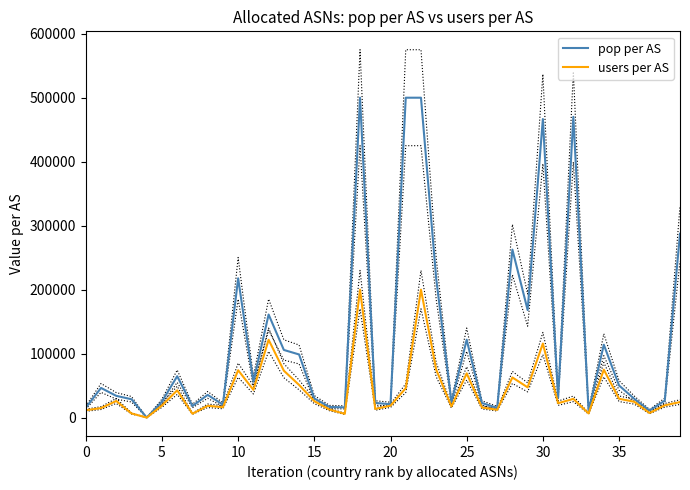

Between 24 and 16, which is larger?

24